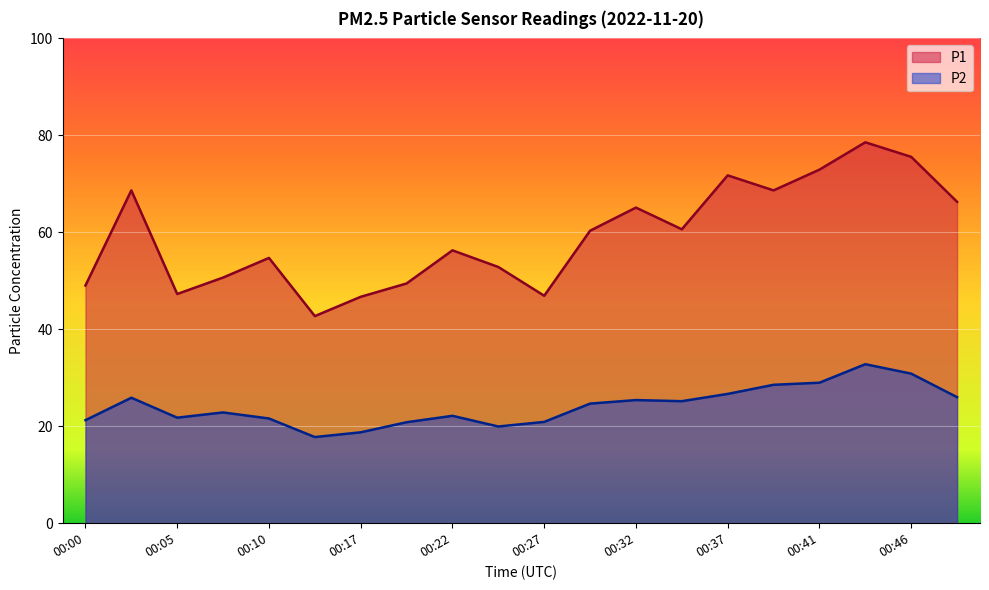

How many lines are shown in the chart?

2